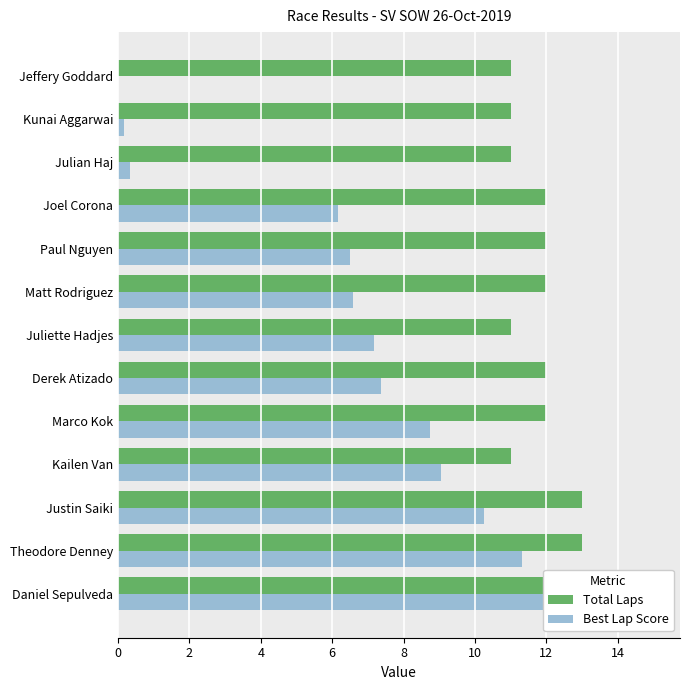

What is the sum of the Total Laps values at Theodore Denney and Marco Kok?

25.0